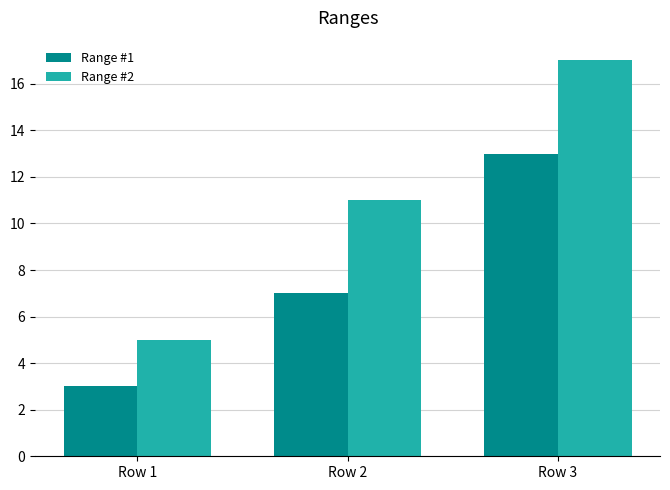

What is the smallest value displayed?

3